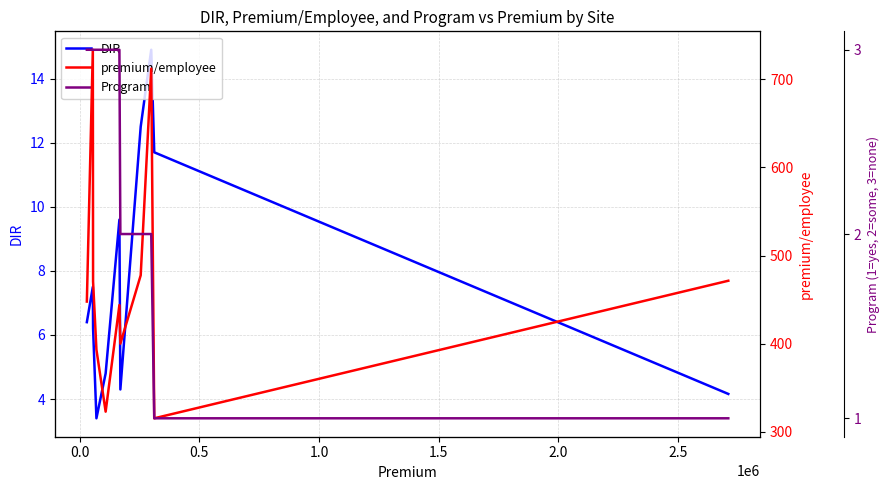

How many lines are shown in the chart?

3